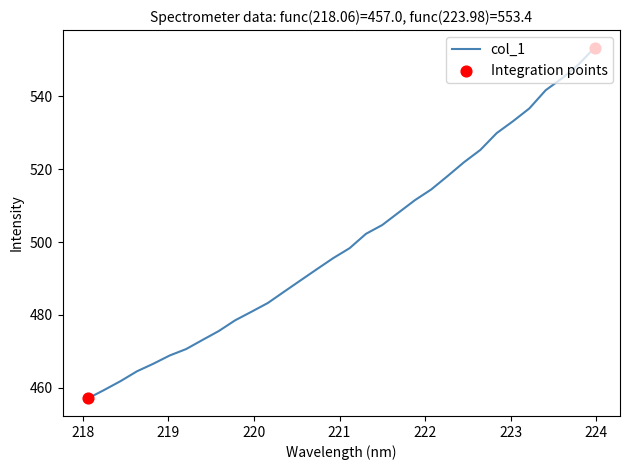

What is the greatest value displayed?

553.4